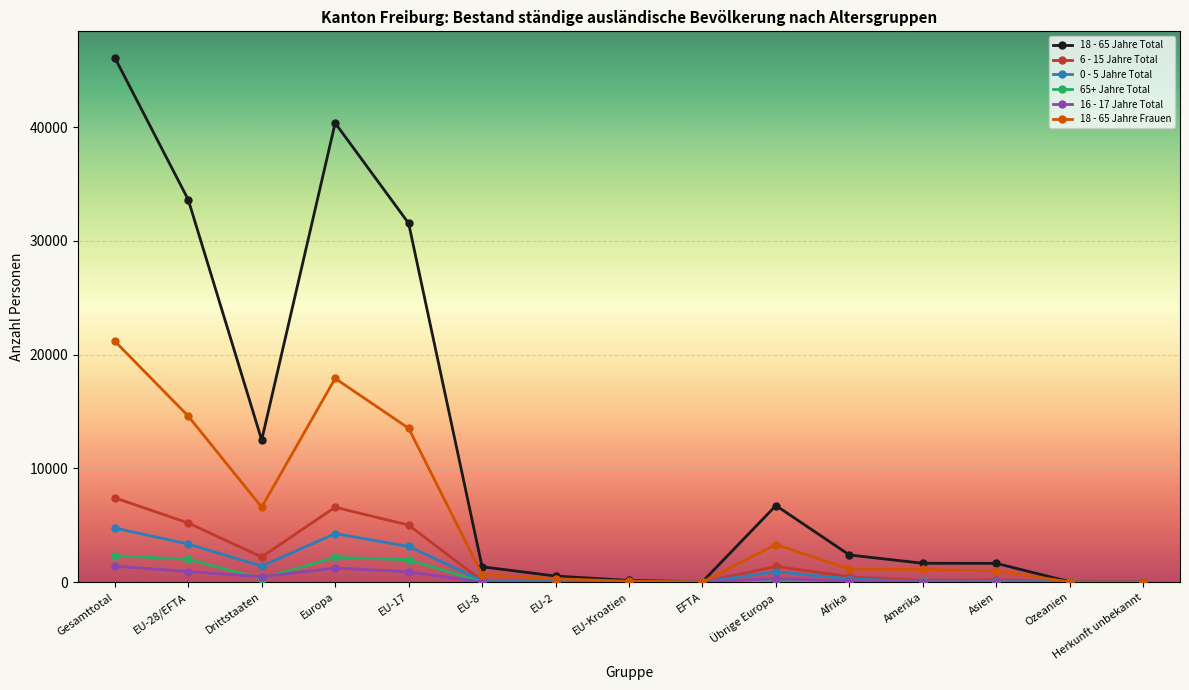

Which series has the largest total across all categories?

18 - 65 Jahre Total